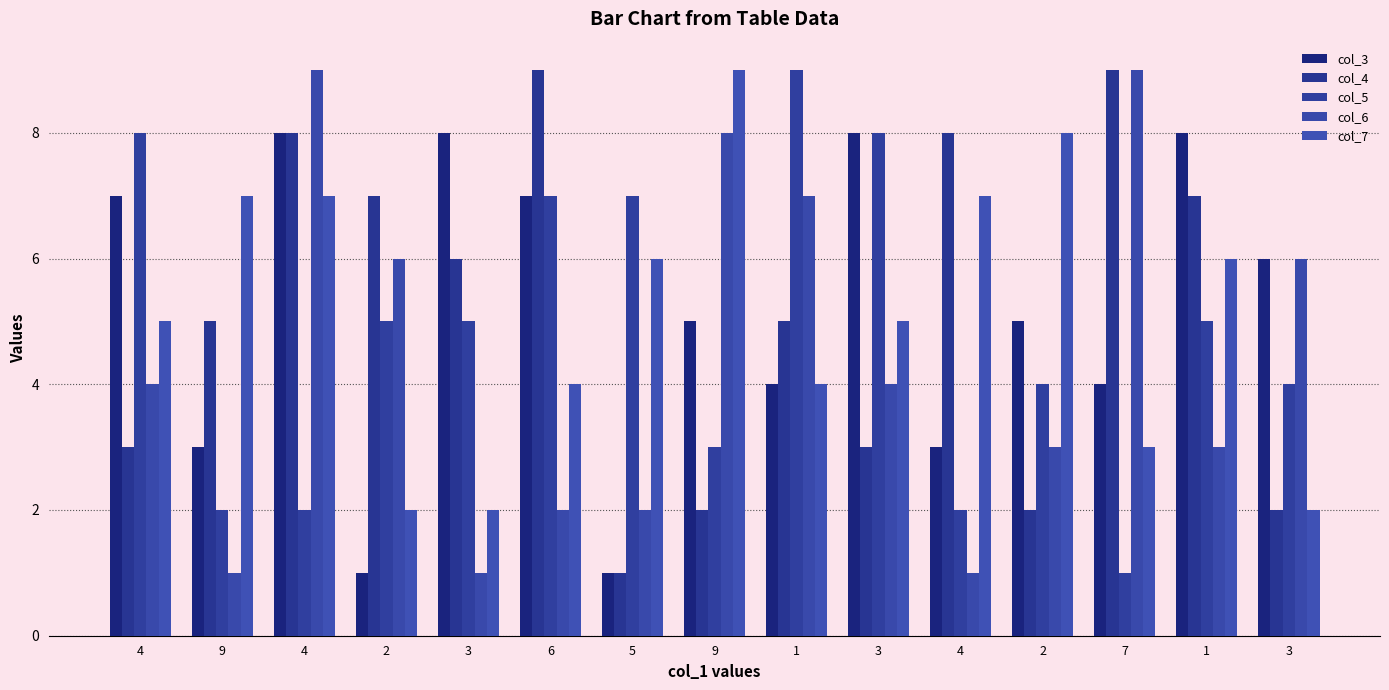

The col_3 series shows 6 at 3. True or false?

True